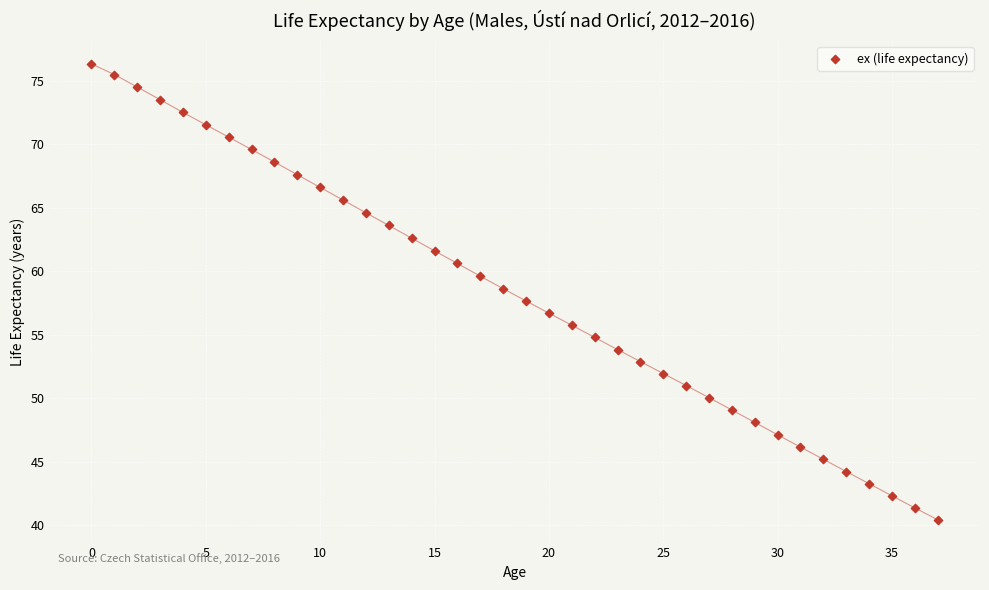

What is the range of Y values (max minus min)?

35.9